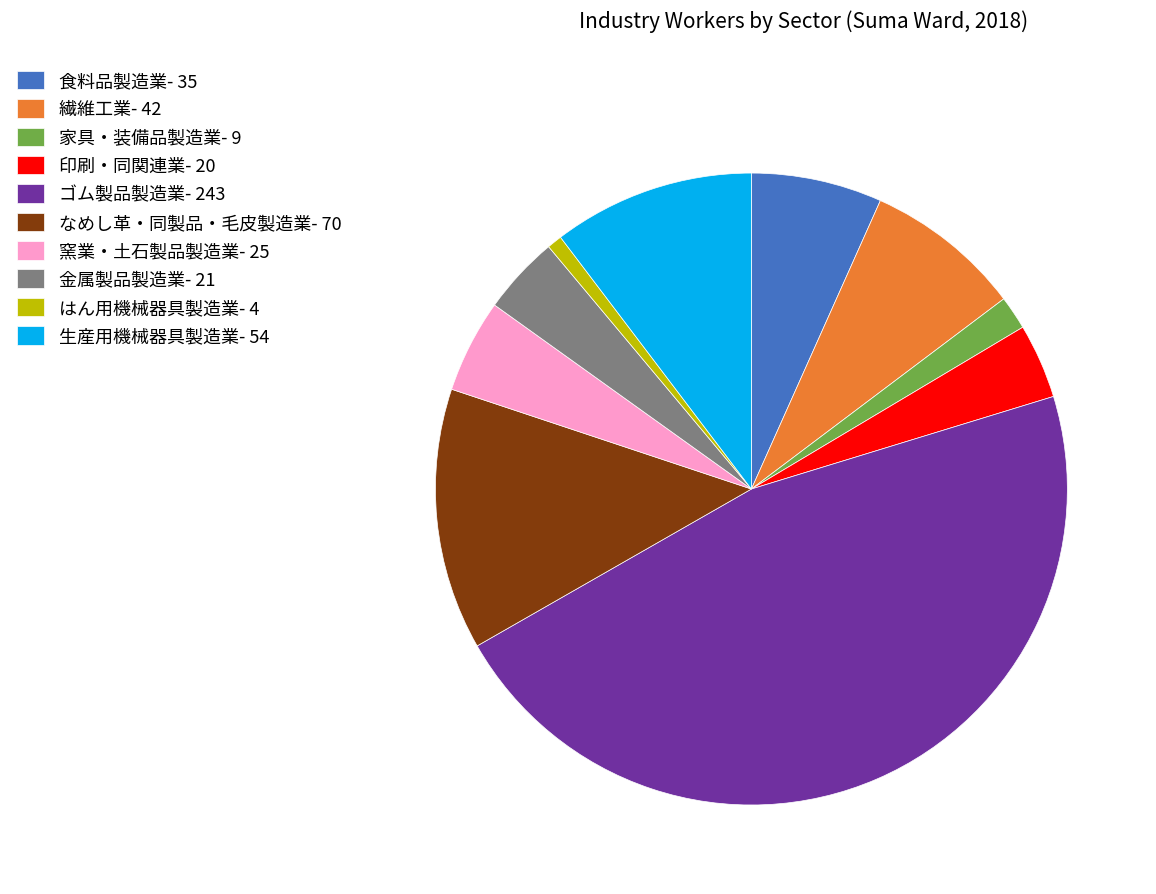

Does 繊維工業 account for over 50% of the chart?

No